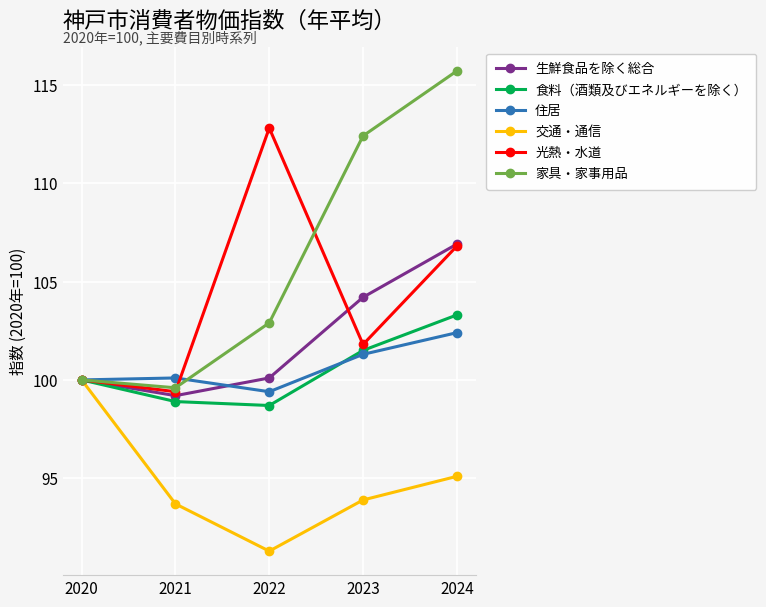

What is the approximate value of 光熱・水道 at 2023?

101.8